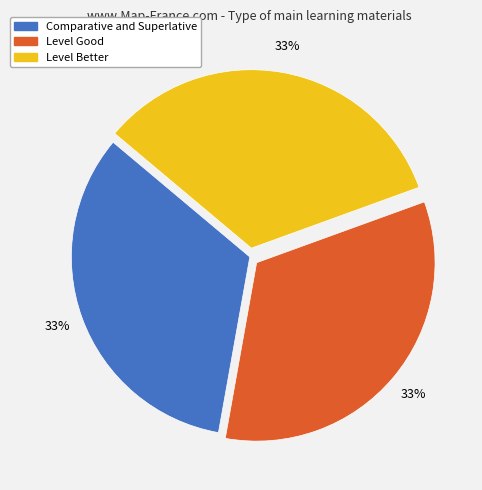

What is the ratio of the value at Comparative and Superlative to the value at Level Better?

1.0